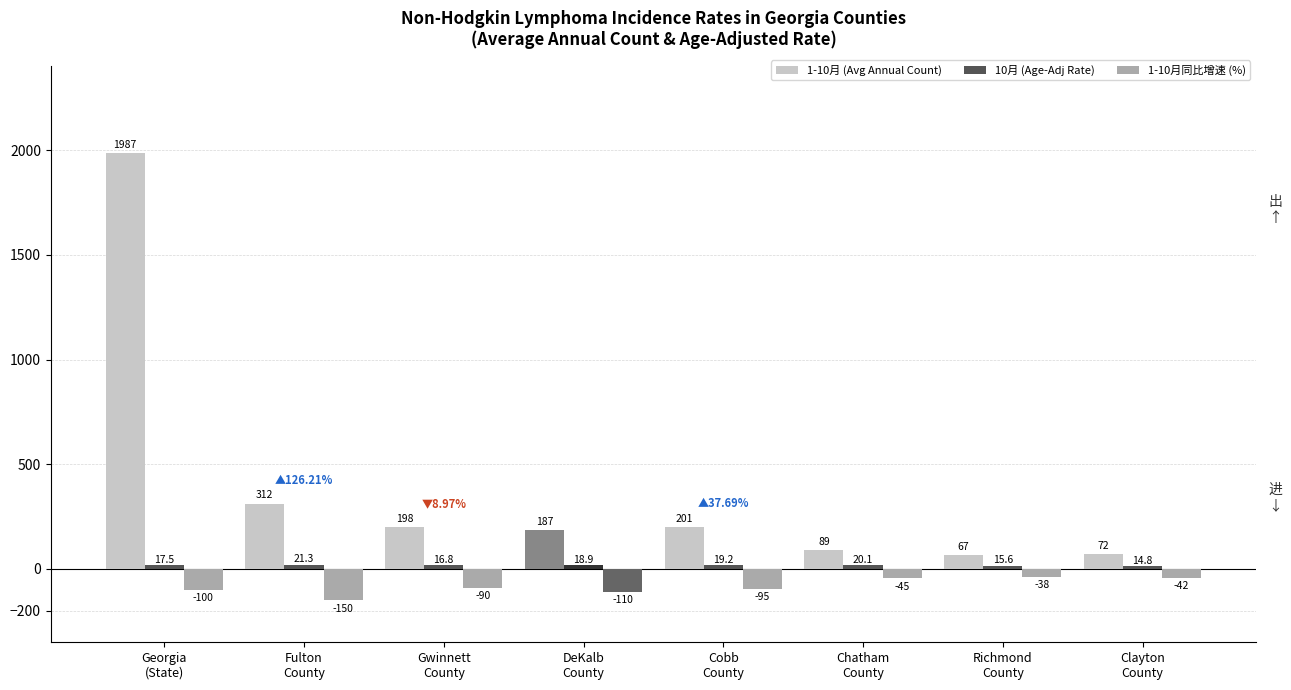

What is the smallest value displayed?

-150.0